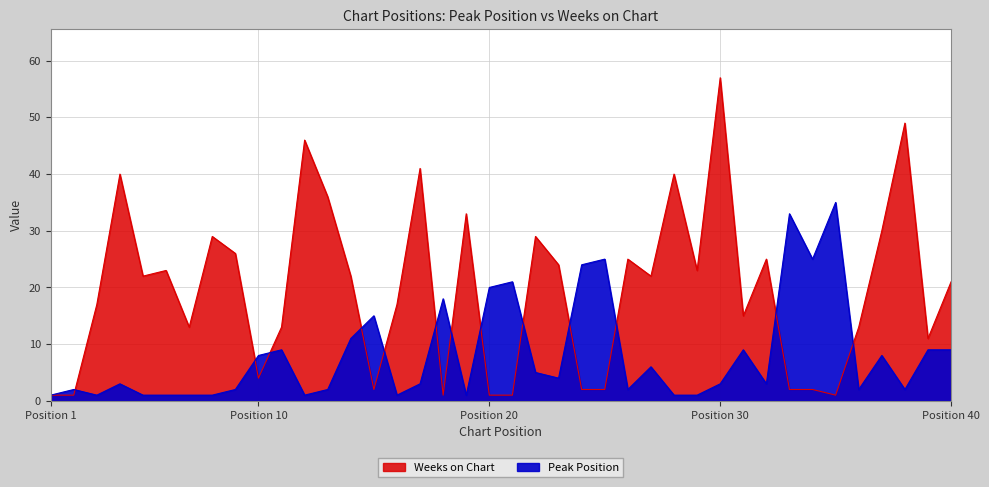

Does the chart have visible grid lines?

Yes